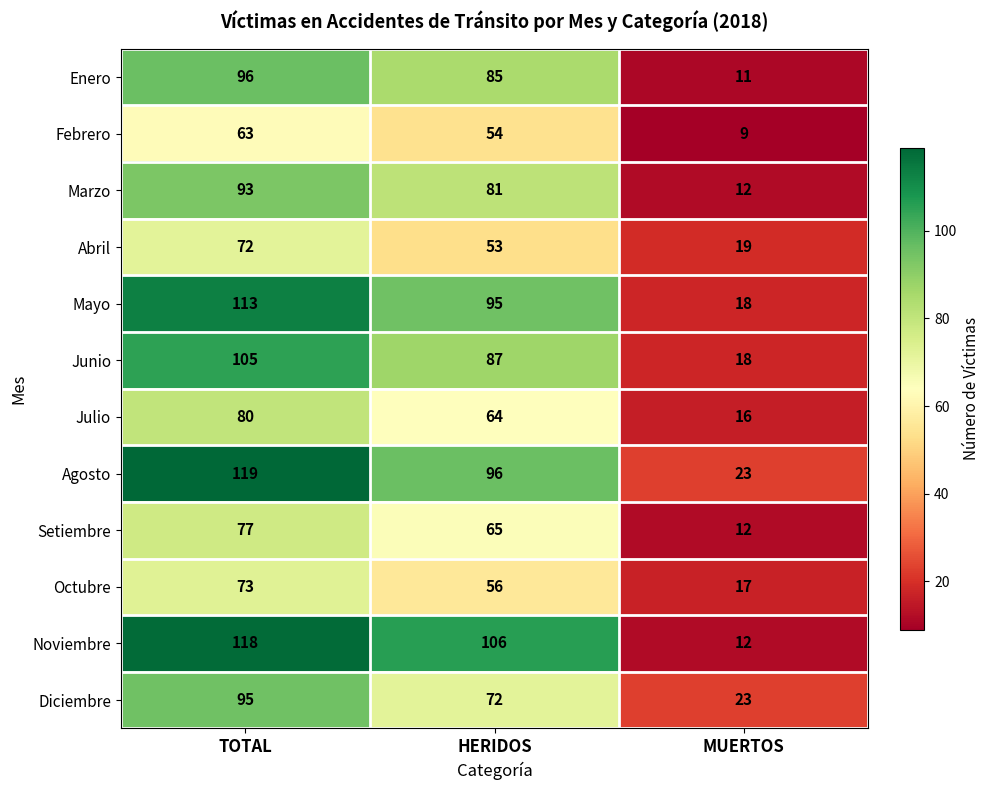

Between HERIDOS and MUERTOS, which series saw the biggest shift?

Noviembre